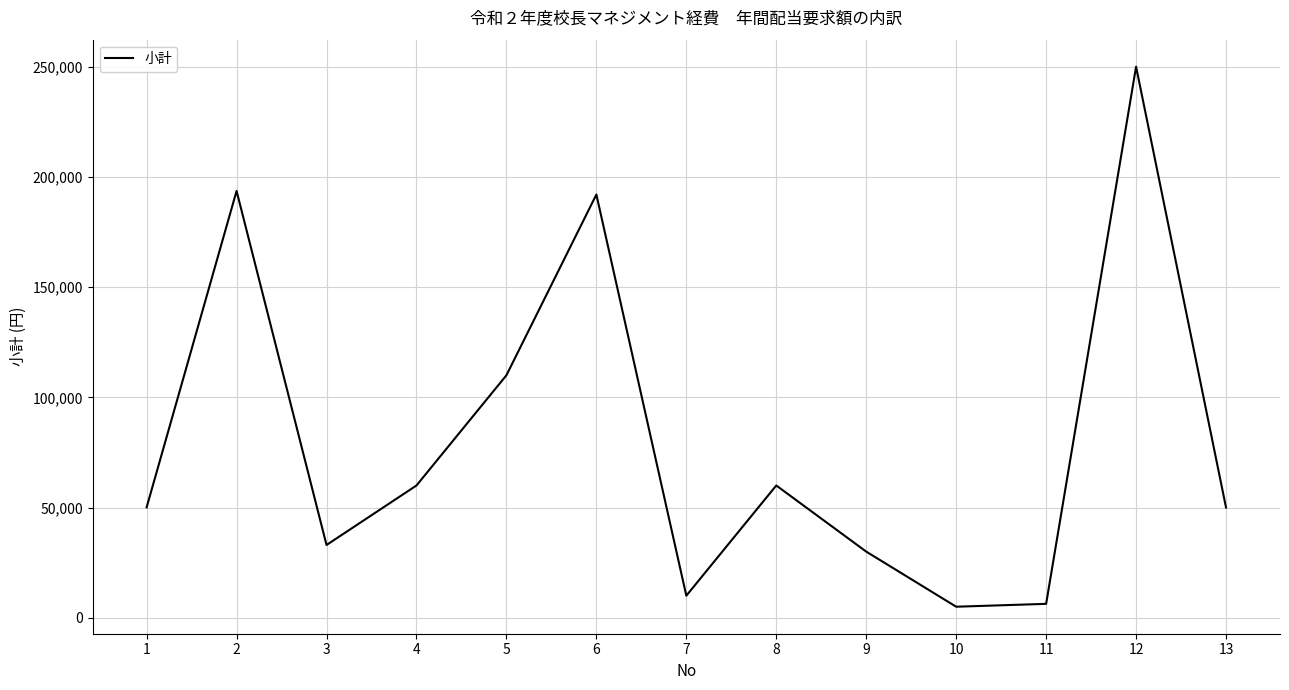

What is the difference between the values at 9 and 4?

30000